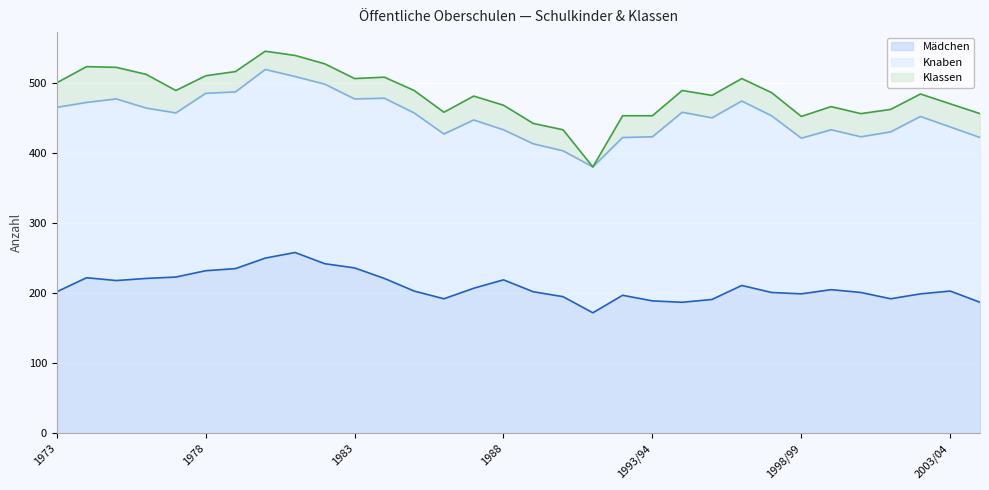

What is the average value of the Knaben series?

242